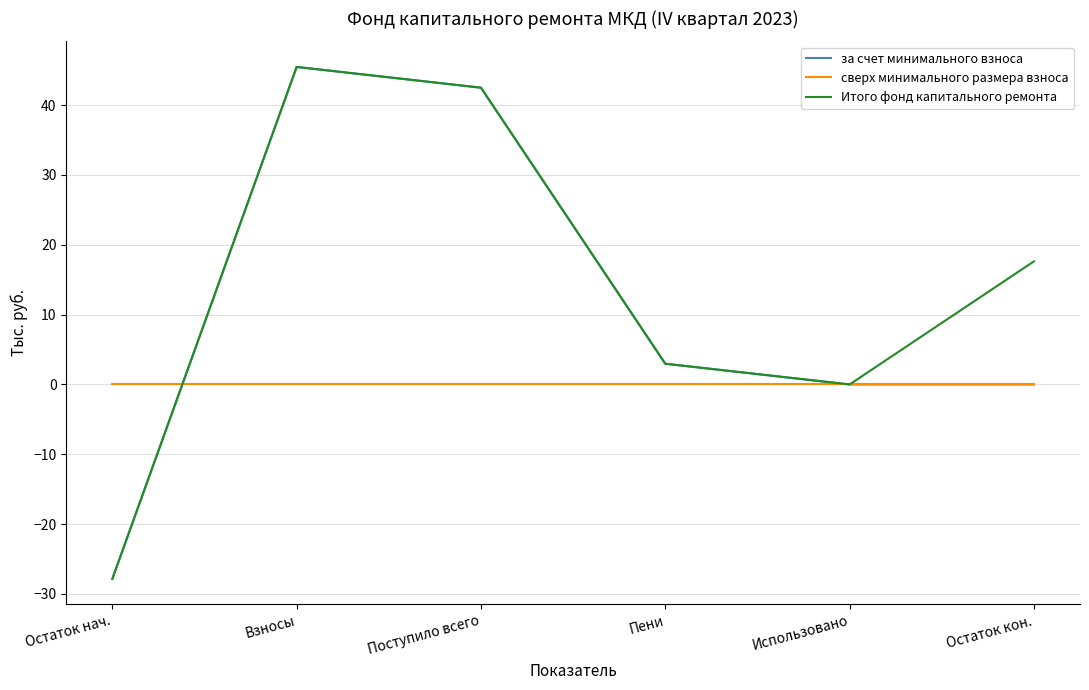

Reading right to left, transcribe all the data shown in this chart.

за счет минимального взноса: 0.0	0.0	3.0	42.5	45.5	-27.8
сверх минимального размера взноса: 0.0	0.0	0.0	0.0	0.0	0.0
Итого фонд капитального ремонта: 17.6	0.0	3.0	42.5	45.5	-27.8